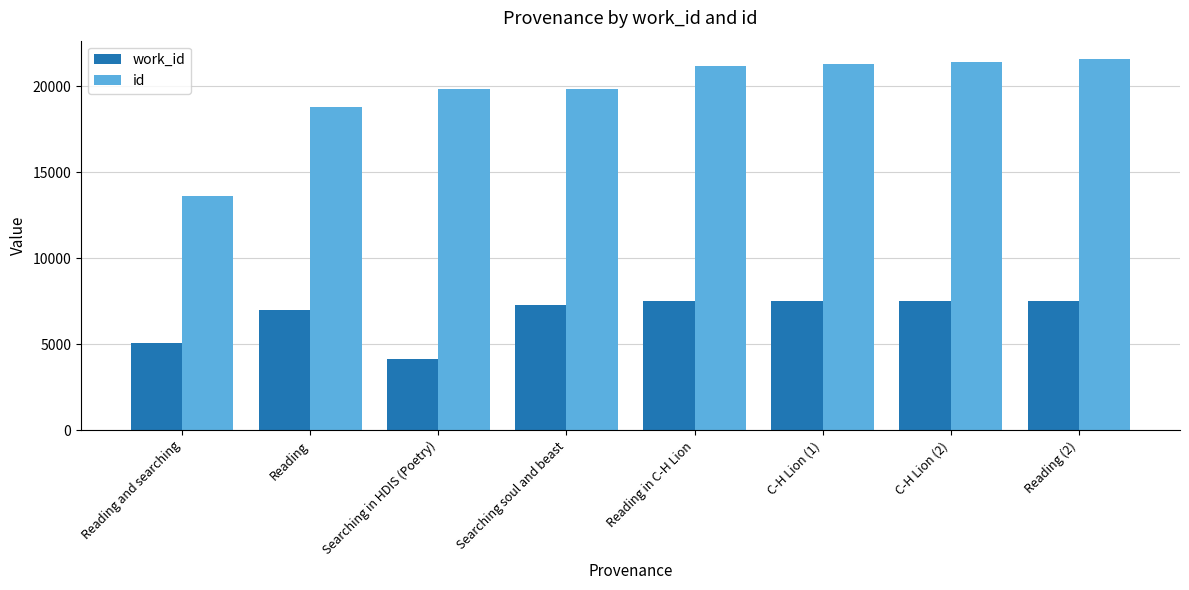

The work_id series shows 12890 at C-H Lion (2). True or false?

False